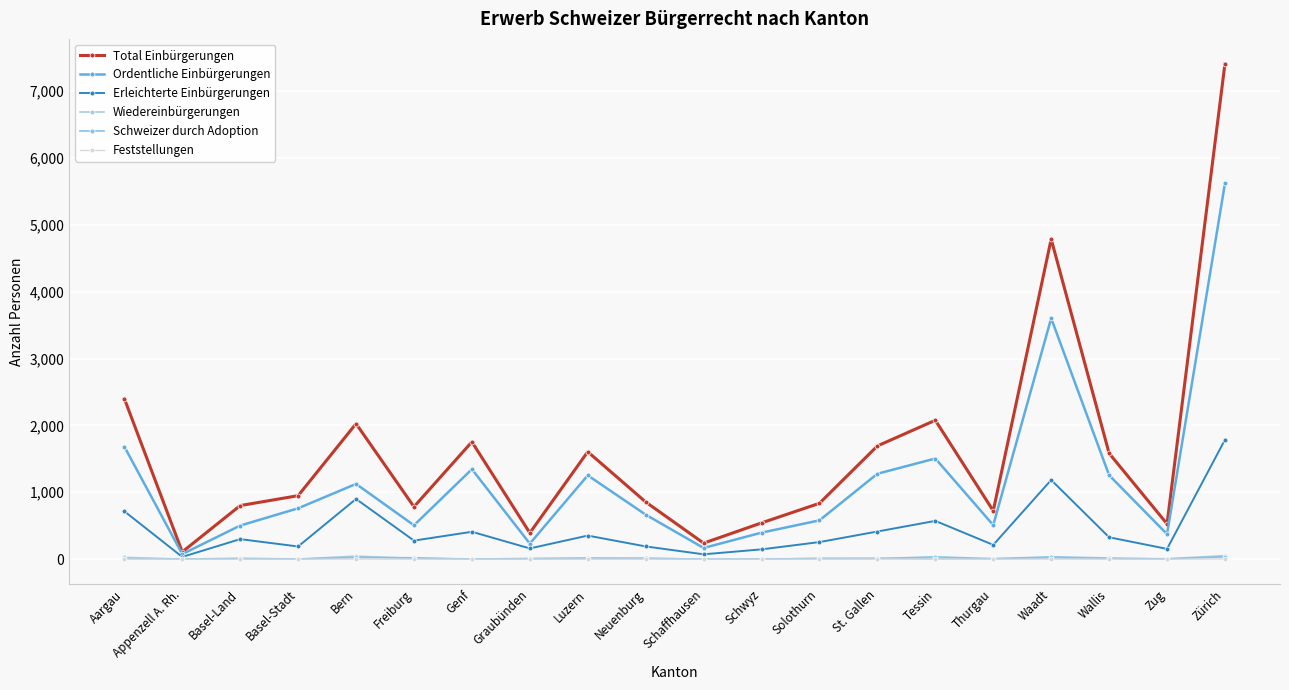

How many lines are shown in the chart?

6